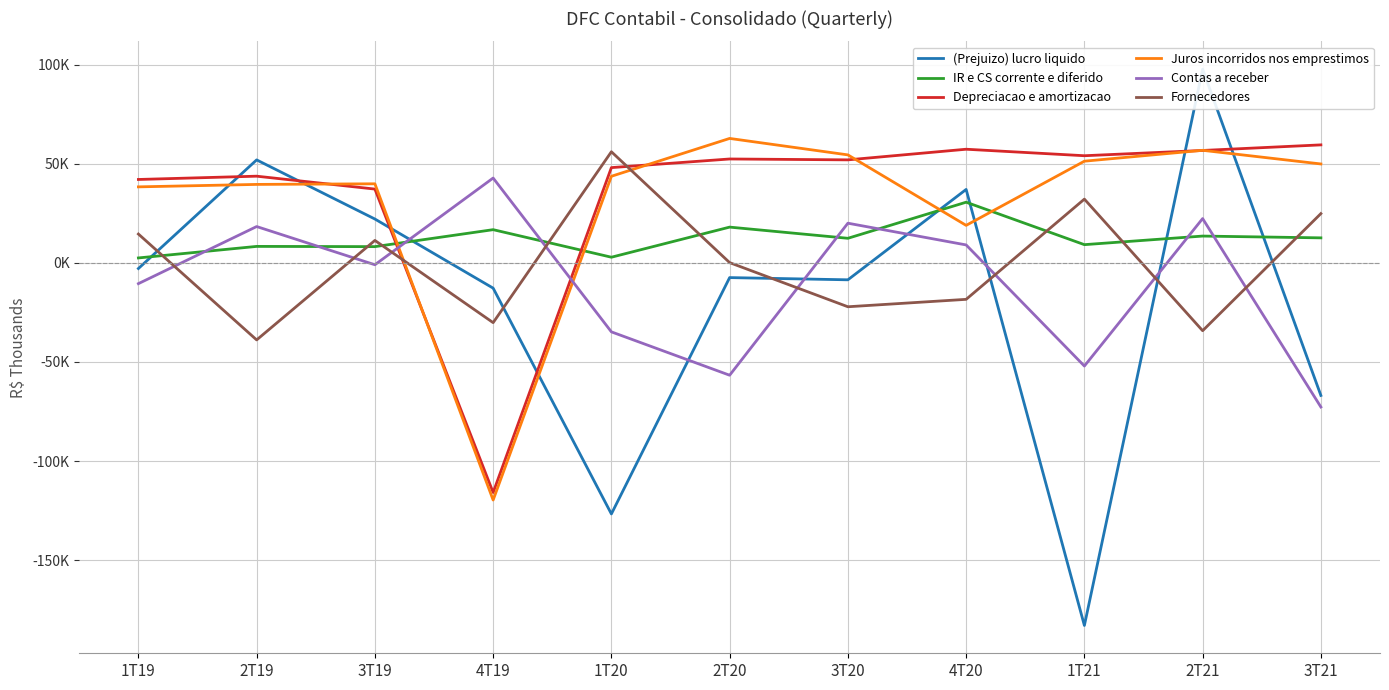

Reading right to left, what are all the values shown in this chart?

(Prejuizo) lucro liquido: -66893	97805	-183005	37095	-8523	-7407	-126710	-12731	22160	52008	-2828
IR e CS corrente e diferido: 12653	13556	9221	30651	12434	18077	2880	16787	8224	8340	2516
Depreciacao e amortizacao: 59589	56769	54111	57390	52022	52470	48110	-115899	37275	43787	42126
Juros incorridos nos emprestimos: 49956	56846	51354	18959	54536	62842	43740	-119695	39939	39632	38396
Contas a receber: -72727	22383	-52056	9082	20053	-56688	-34798	42852	-923	18364	-10460
Fornecedores: 24895	-34216	32209	-18385	-22126	148	56119	-30148	11358	-38862	14582